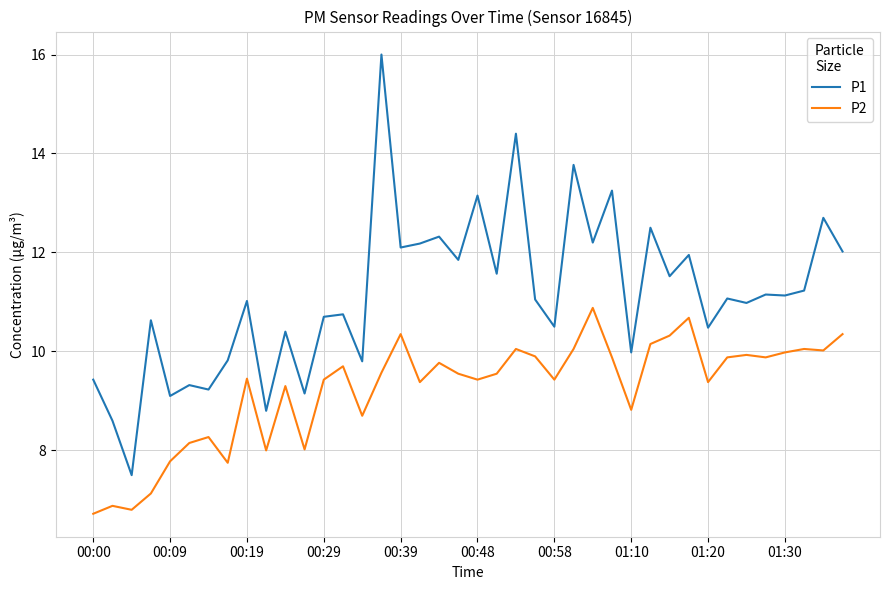

Rank the series by their average value, from highest to lowest.

P1, P2